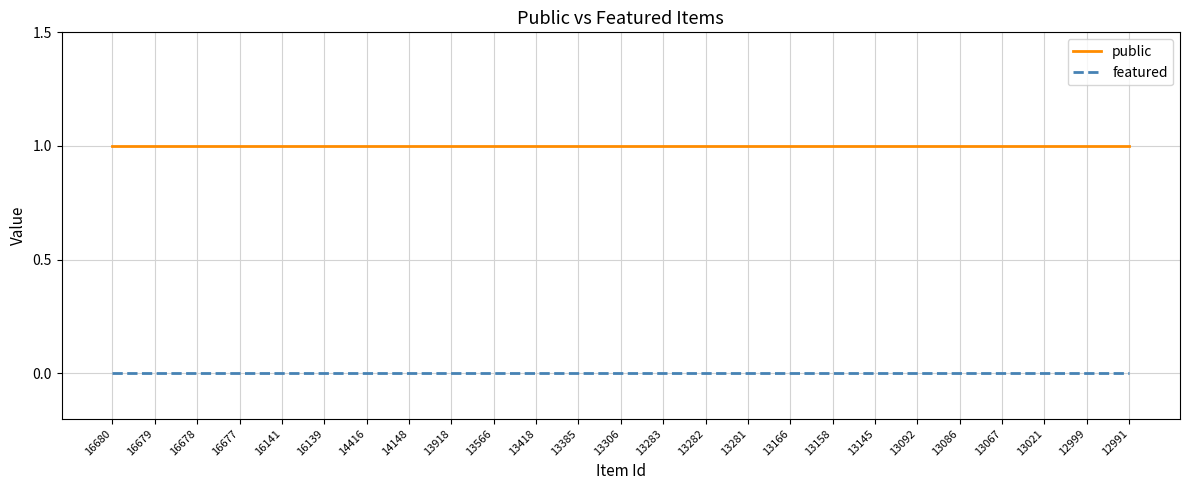

Is the value of public at 13166 greater than the value of featured at 13282?

Yes